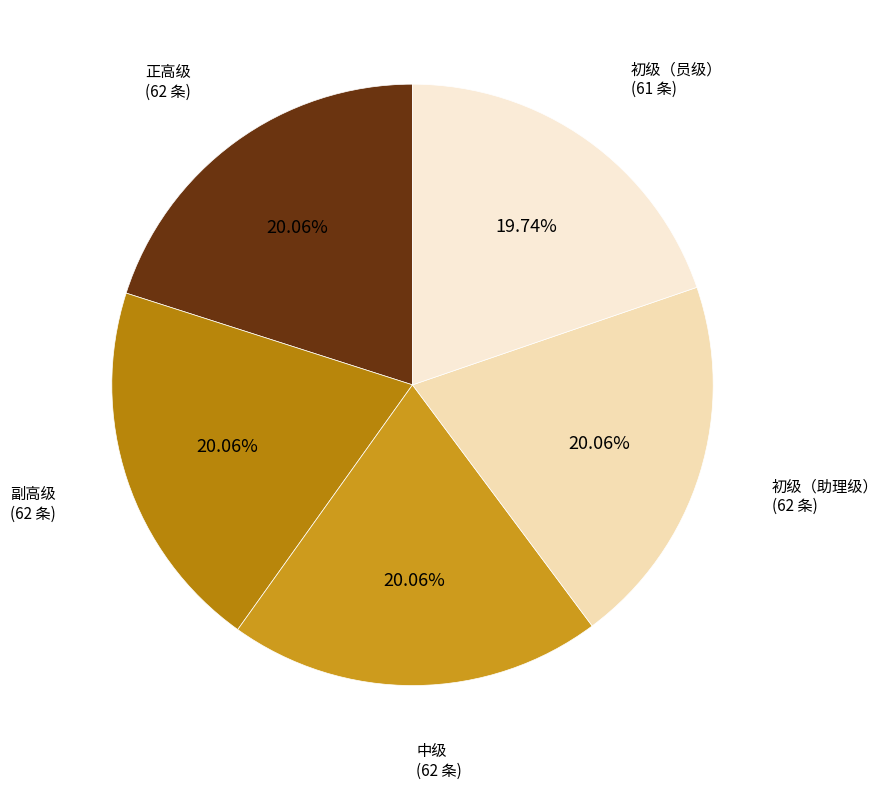

Does any single category account for the majority?

No